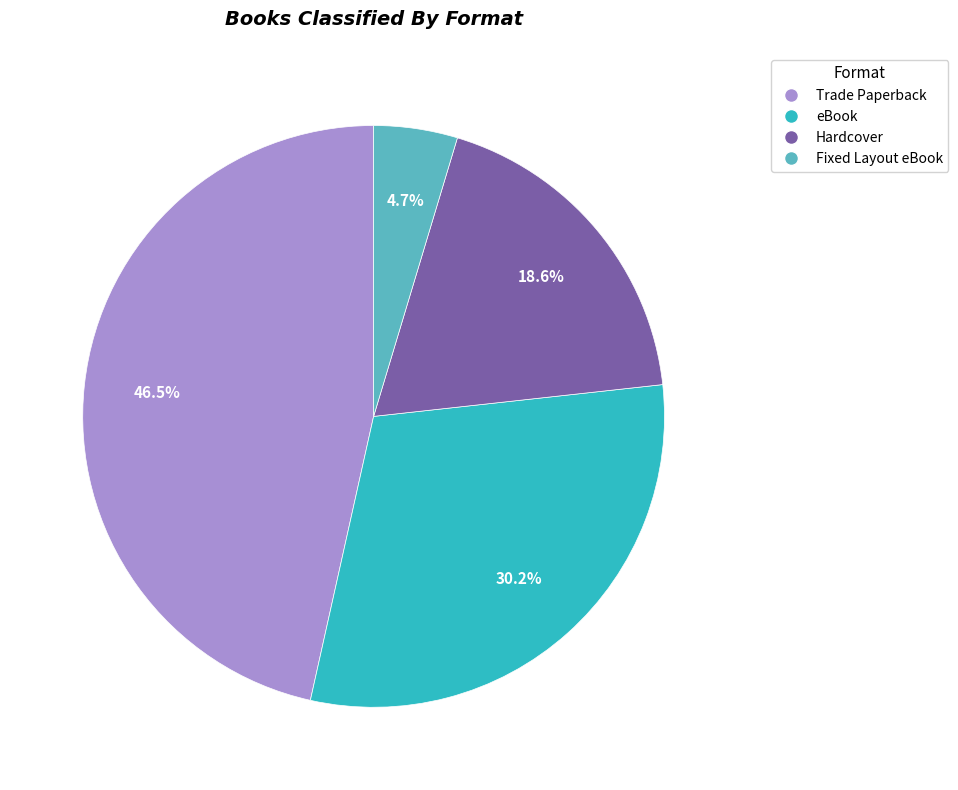

Combined, what portion of the pie is eBook and Trade Paperback?

76.7%